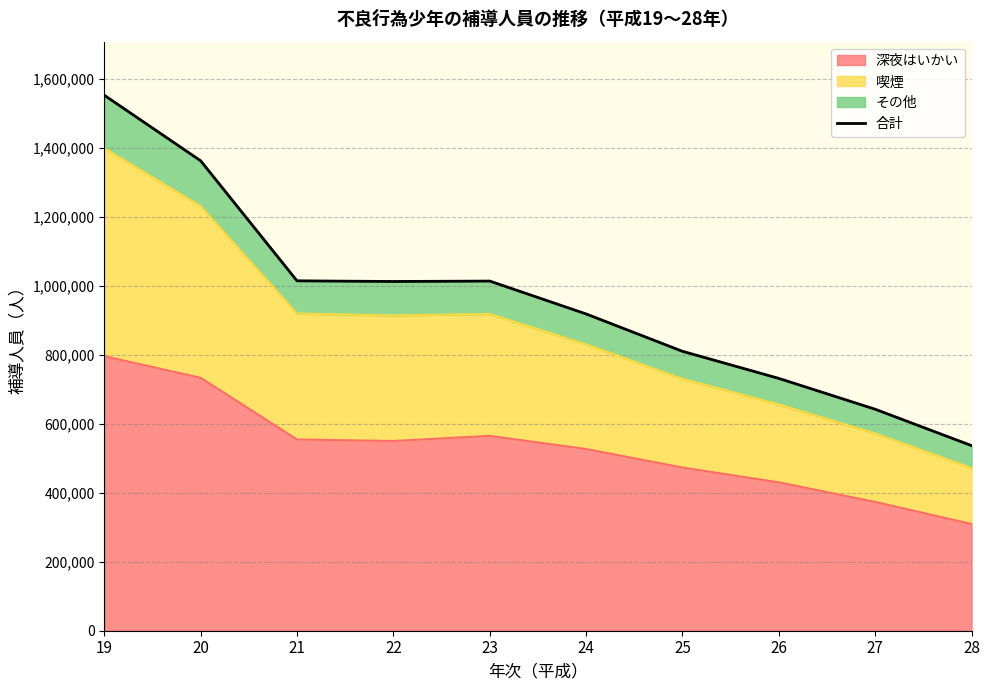

Rank the categories by value from highest to lowest.

19, 20, 21, 23, 22, 24, 25, 26, 27, 28